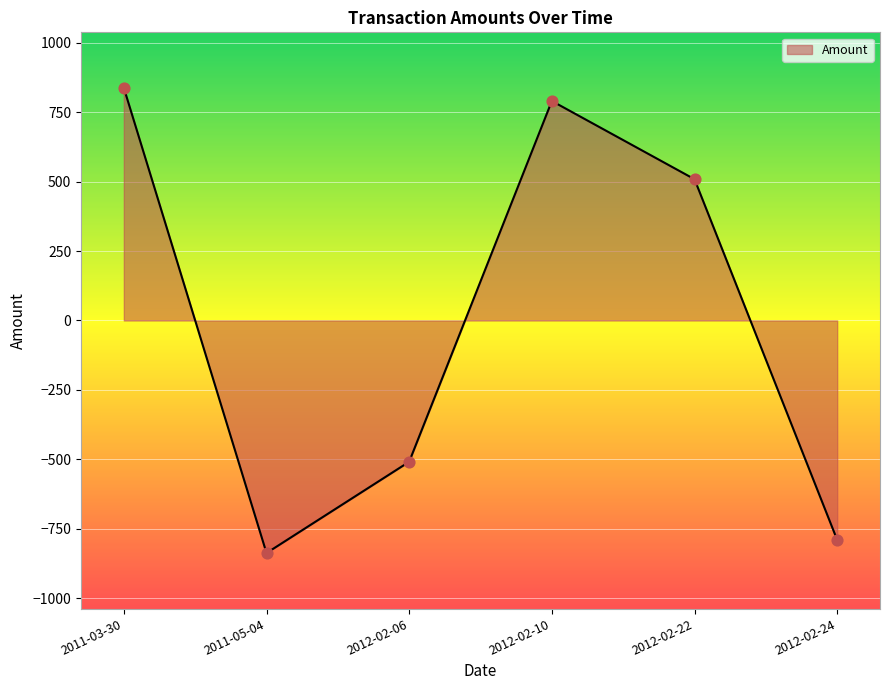

What is the change in value from 2012-02-10 to 2012-02-22?

-281.7